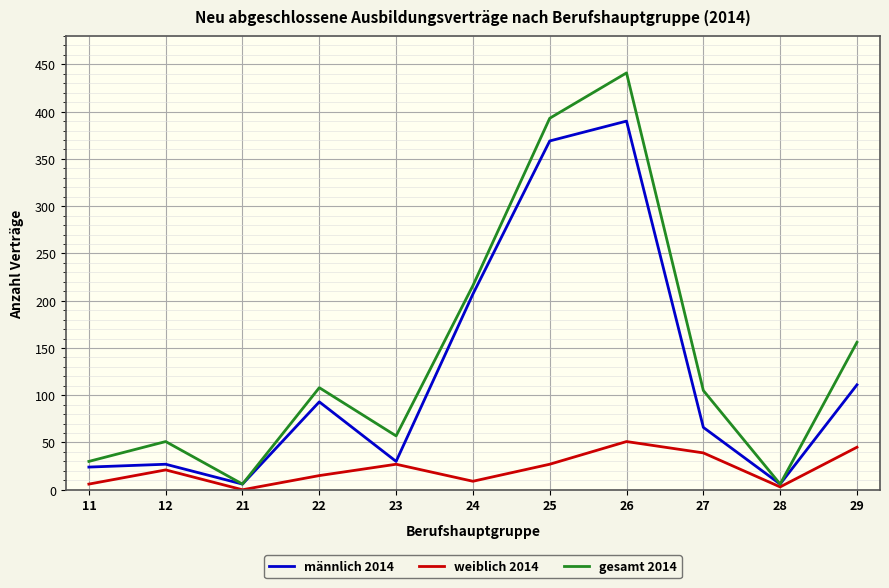

What is the maximum value shown in the chart?

441